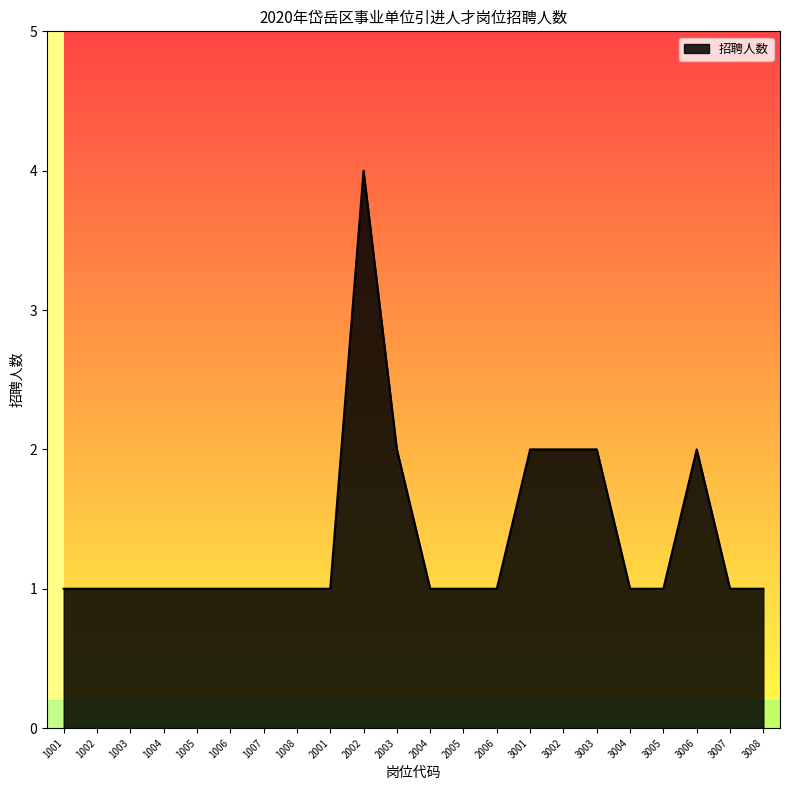

Between 2001 and 3001, which is larger?

3001